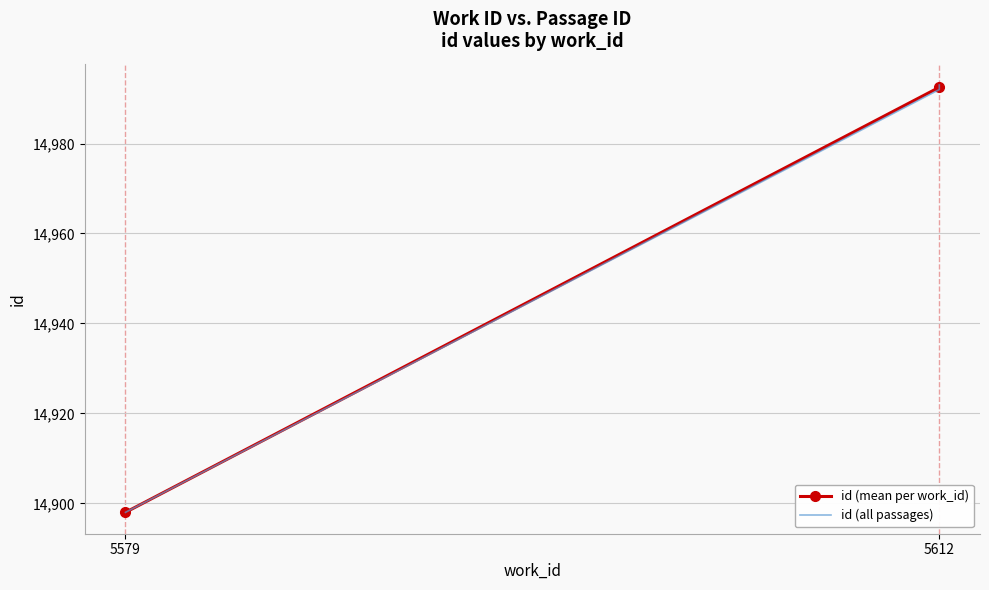

What is the sum of all values?

44883